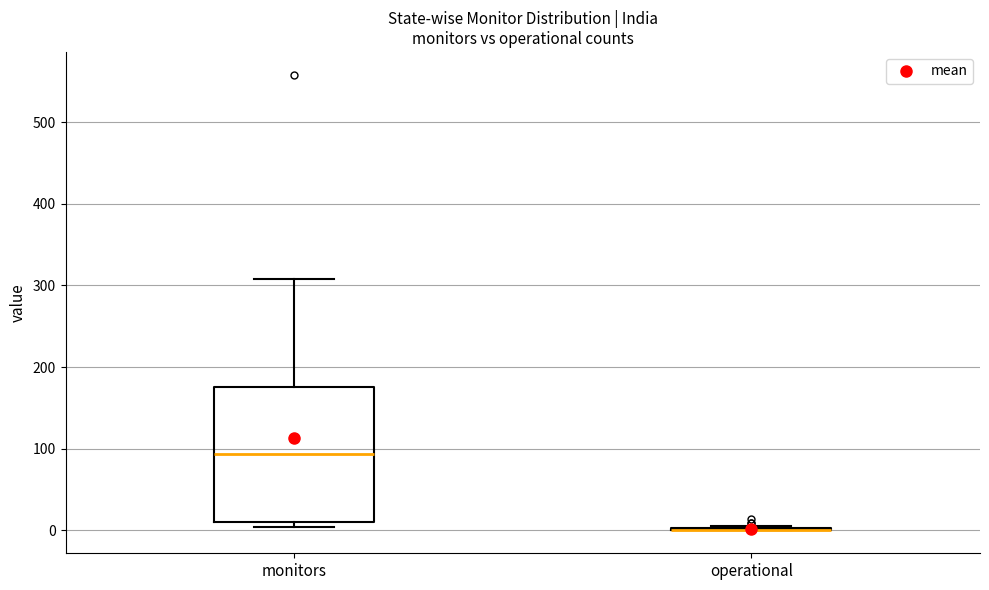

Comparing the boxes themselves (not the whiskers), which one is the tallest?

monitors